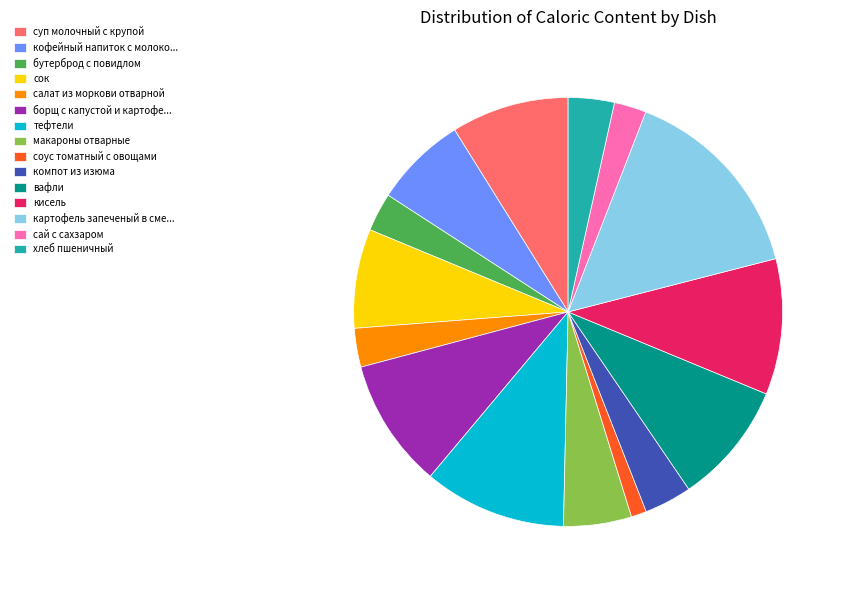

Between суп молочный с крупой and компот из изюма, which is larger?

суп молочный с крупой